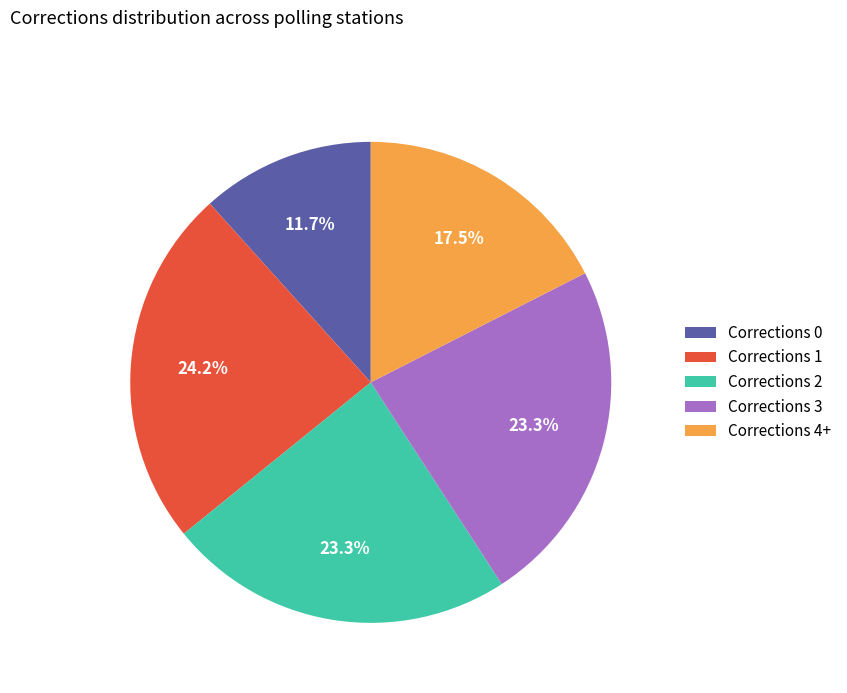

To the nearest percent, what portion does Corrections 0 represent?

12%